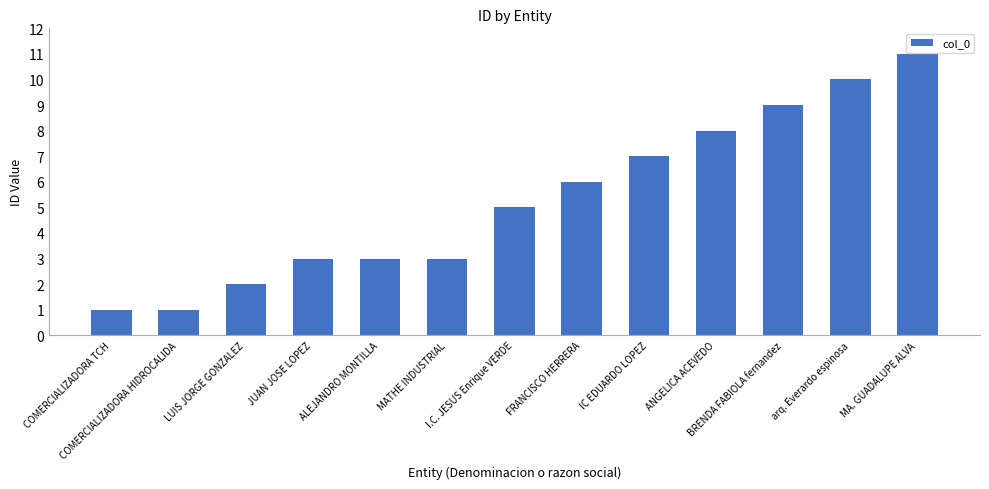

How many data points are less than 5?

6